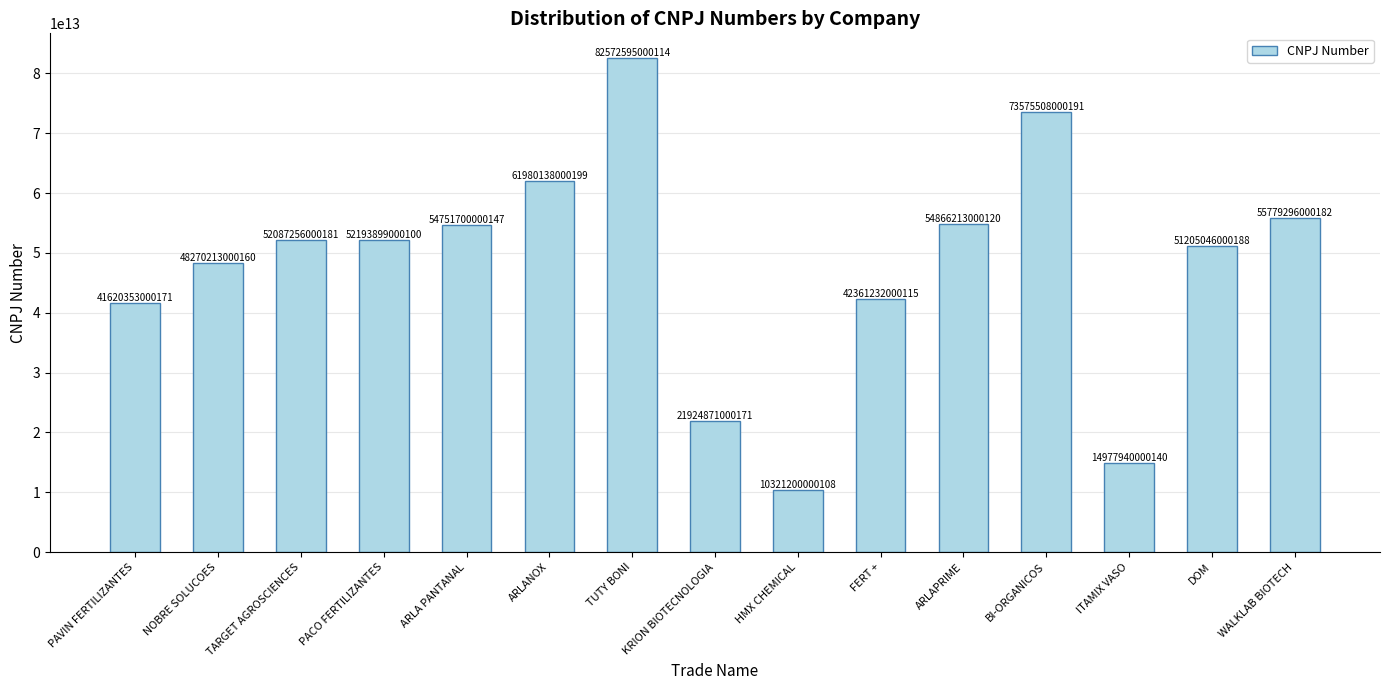

What is the label of the 9th bar from the right?

TUTY BONI